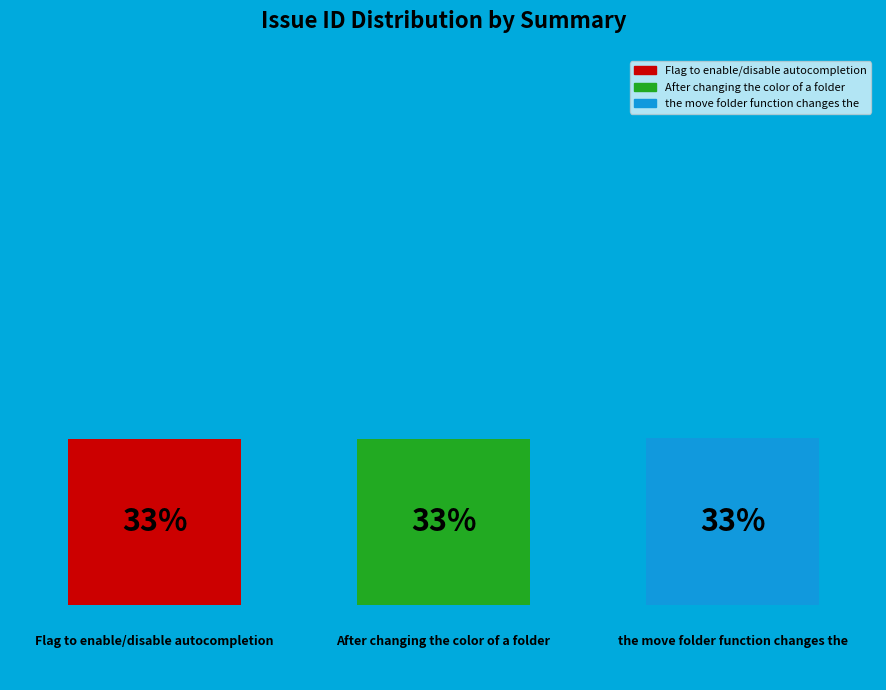

Does the chart contain stacked bars?

No